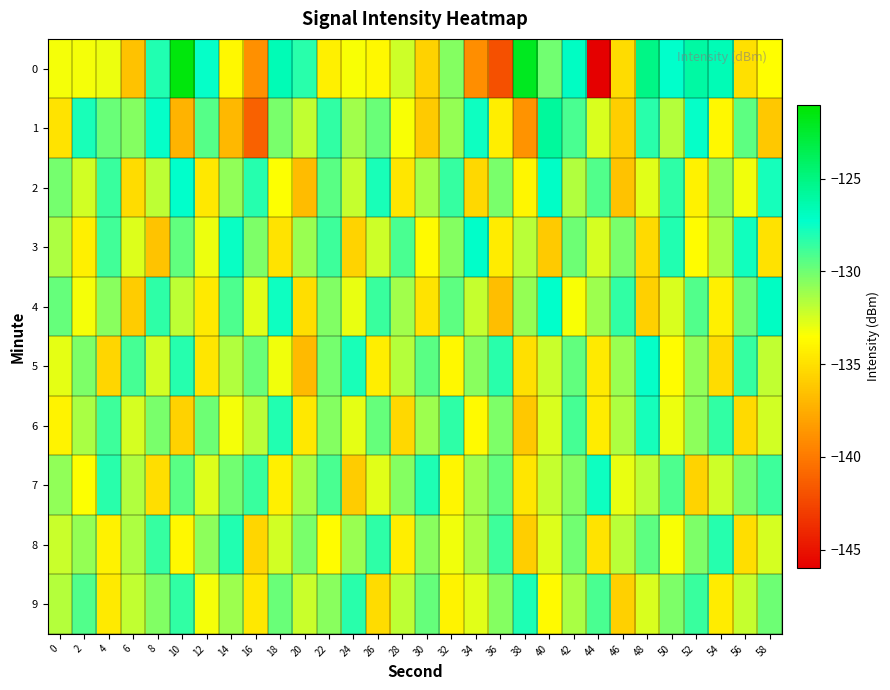

What is the maximum value shown in the chart?

-121.4